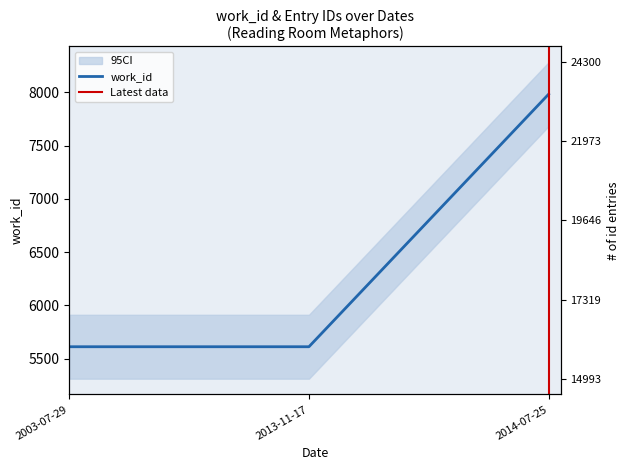

What is the total value across all series at 2003-07-29?

20605